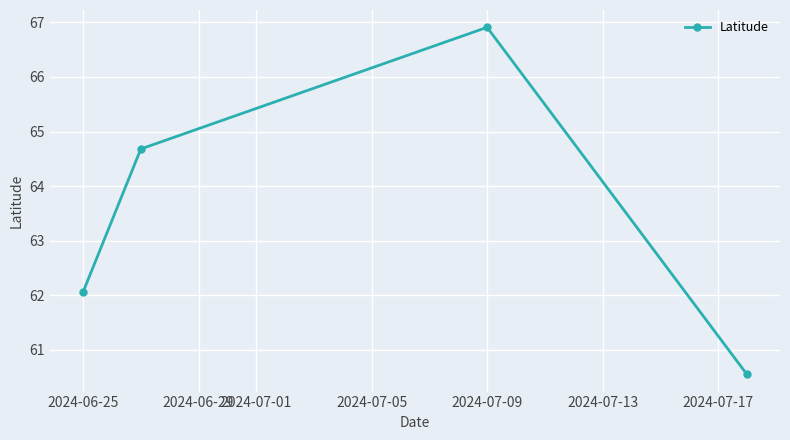

What is the difference between the second highest and minimum values?

4.1